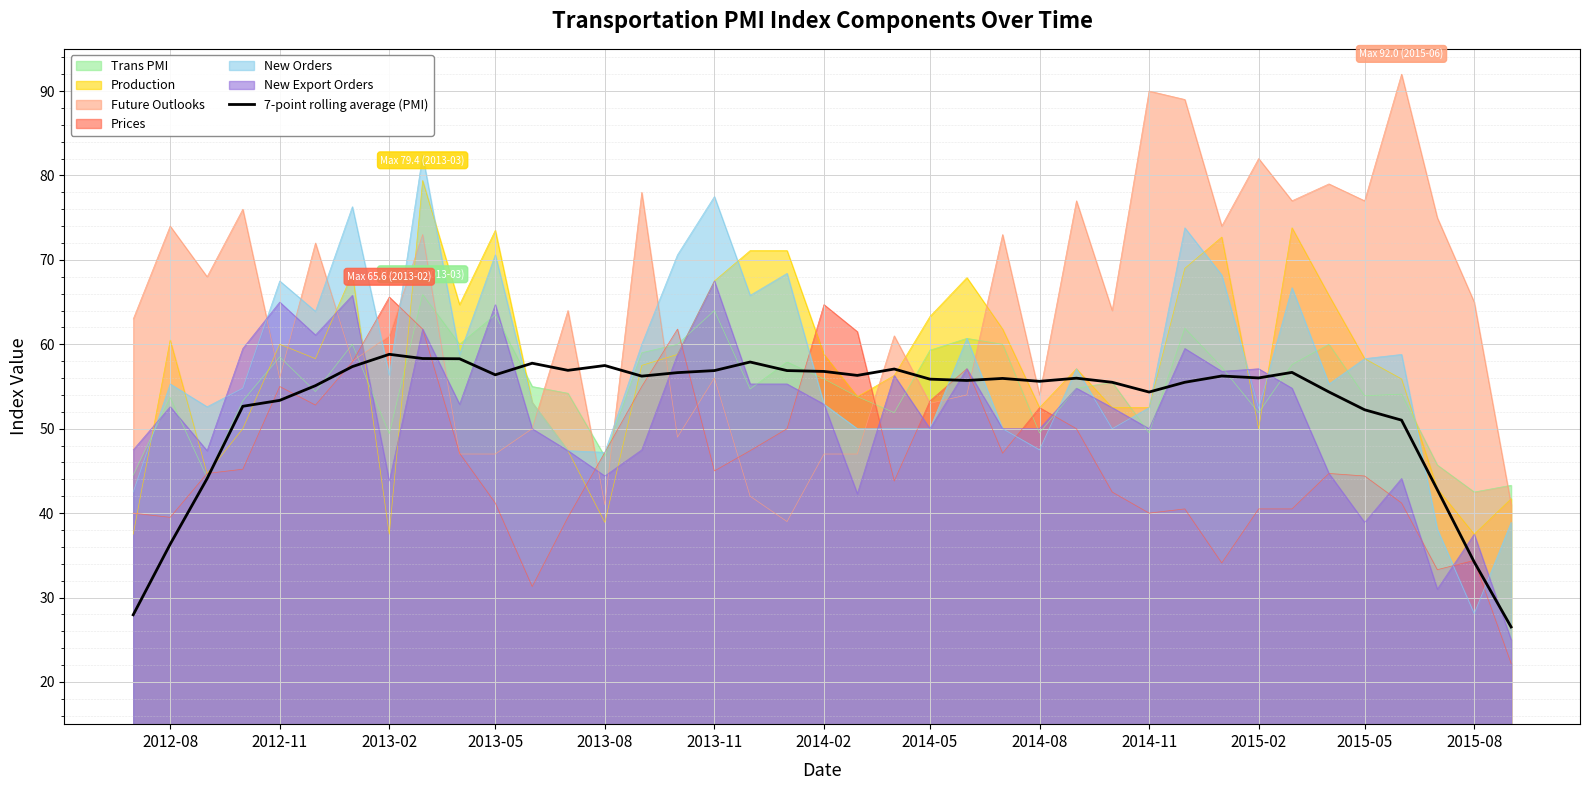

What is the smallest value displayed?

22.2